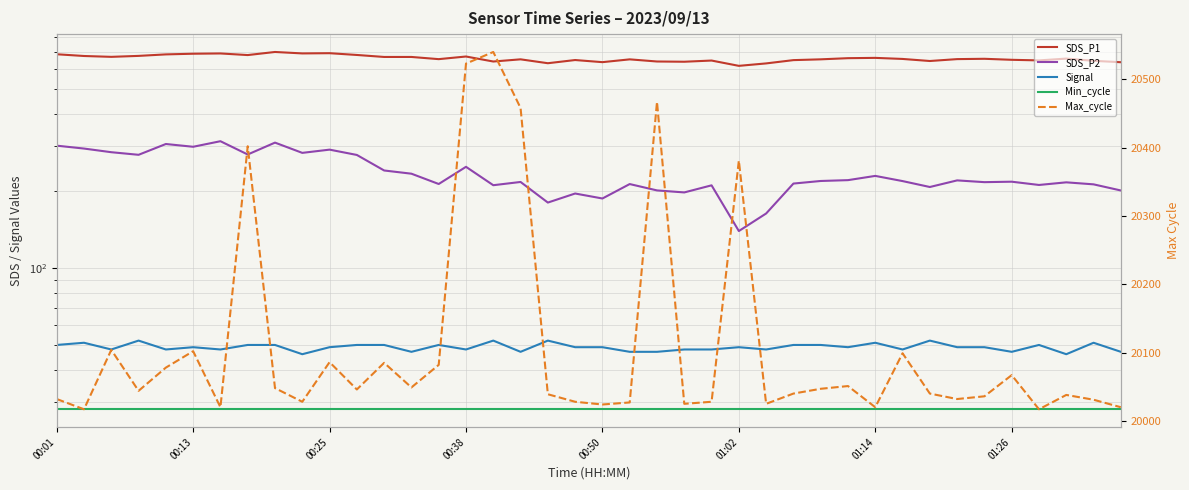

True or false: Min_cycle and Max_cycle cross at least once.

False